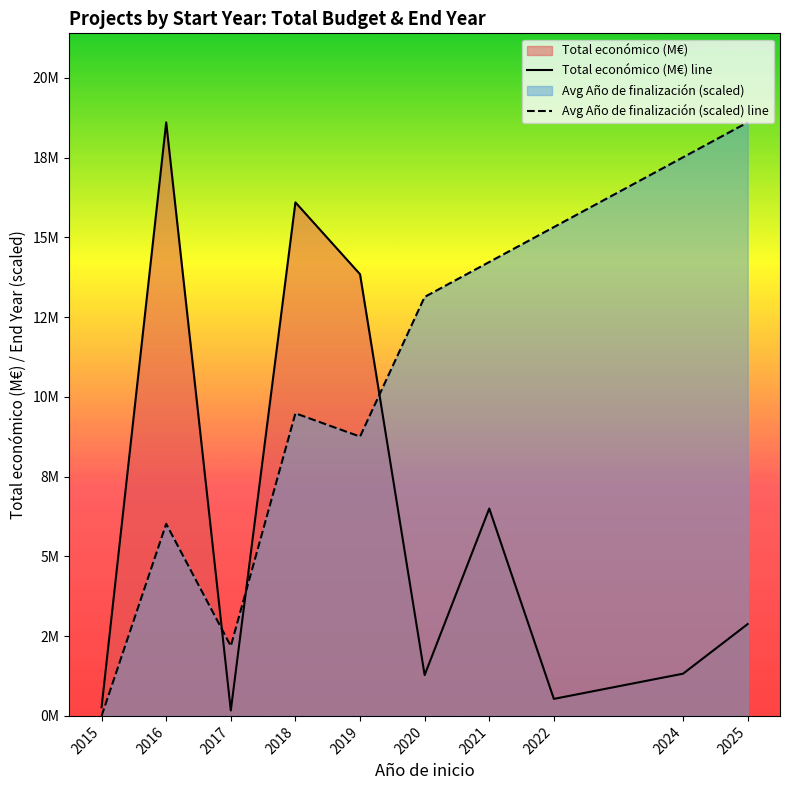

Reading right to left, transcribe all the data shown in this chart.

Total económico (M€) line: 2025=2.9	2024=1.3	2022=0.5	2021=6.5	2020=1.3	2019=13.8	2018=16.1	2017=0.2	2016=18.6	2015=0.3
Avg Año de finalización (scaled) line: 2025=18.6	2024=17.5	2022=15.3	2021=14.2	2020=13.1	2019=8.8	2018=9.5	2017=2.2	2016=6.0	2015=0.0